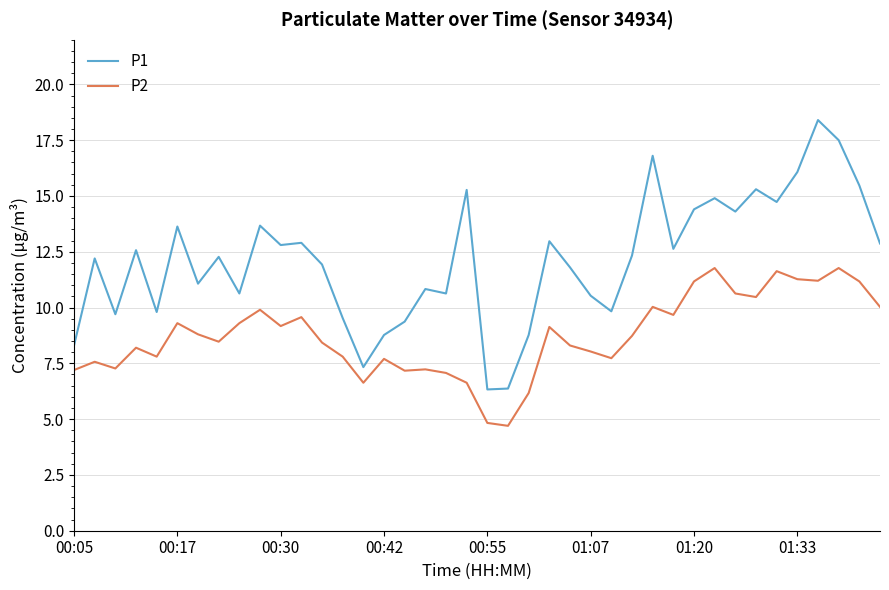

List the series in order of their peak value, lowest first.

P2, P1